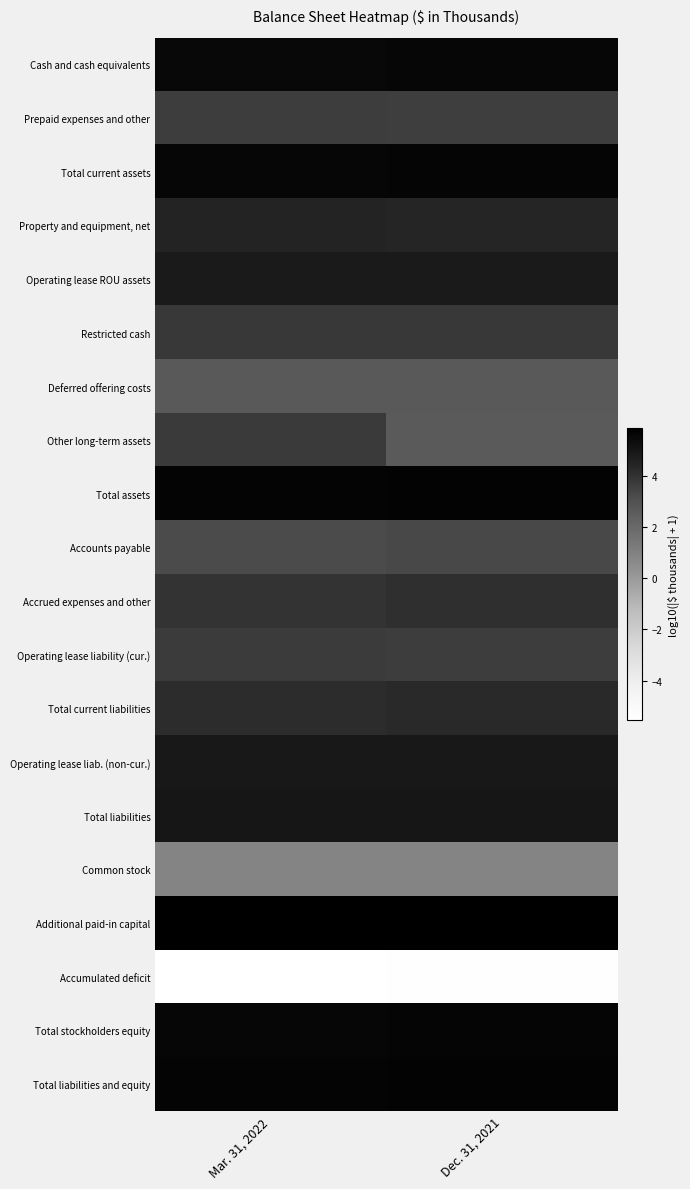

Which has a higher value, Dec. 31, 2021 or Mar. 31, 2022?

Dec. 31, 2021